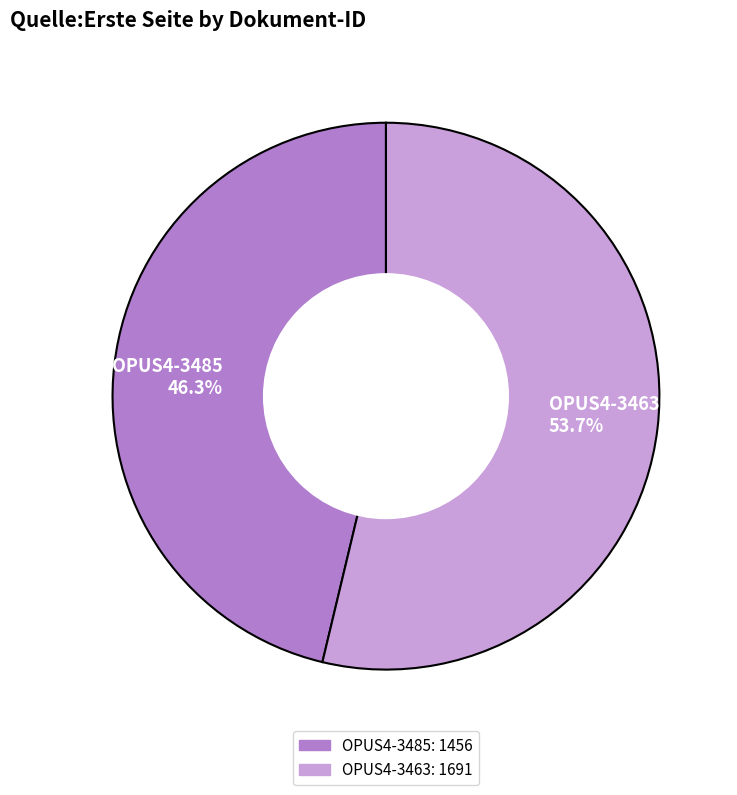

Which slice is the smallest?

OPUS4-3485